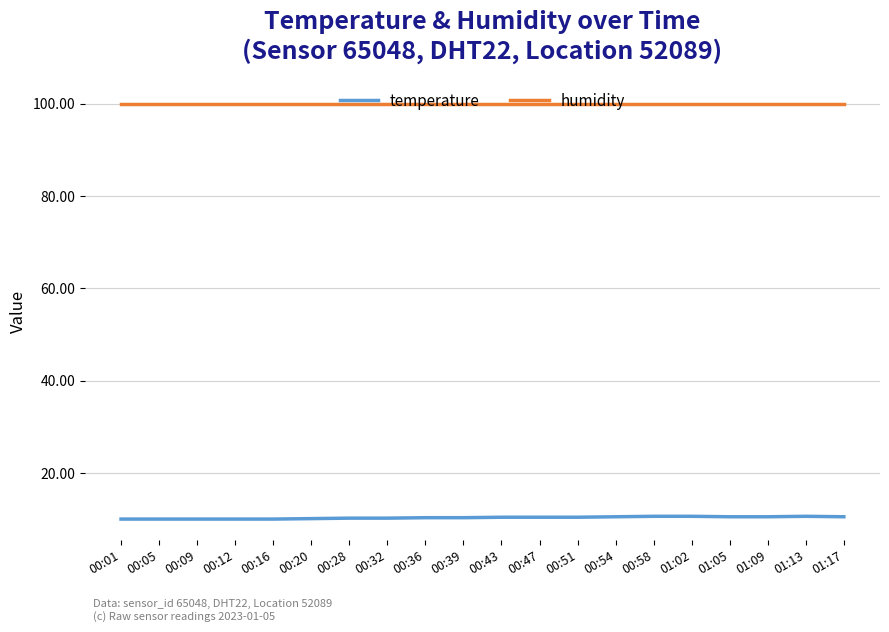

True or false: humidity and temperature cross at least once.

False